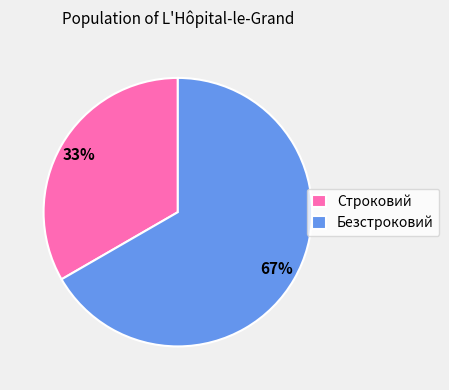

To the nearest percent, what percentage of the pie is Безстроковий?

67%